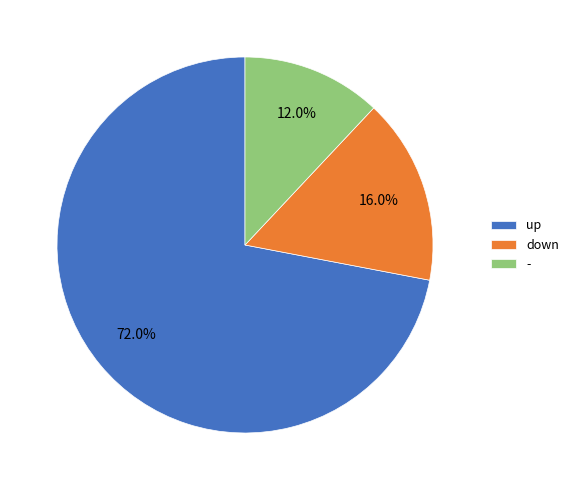

Between - and up, which is larger?

up